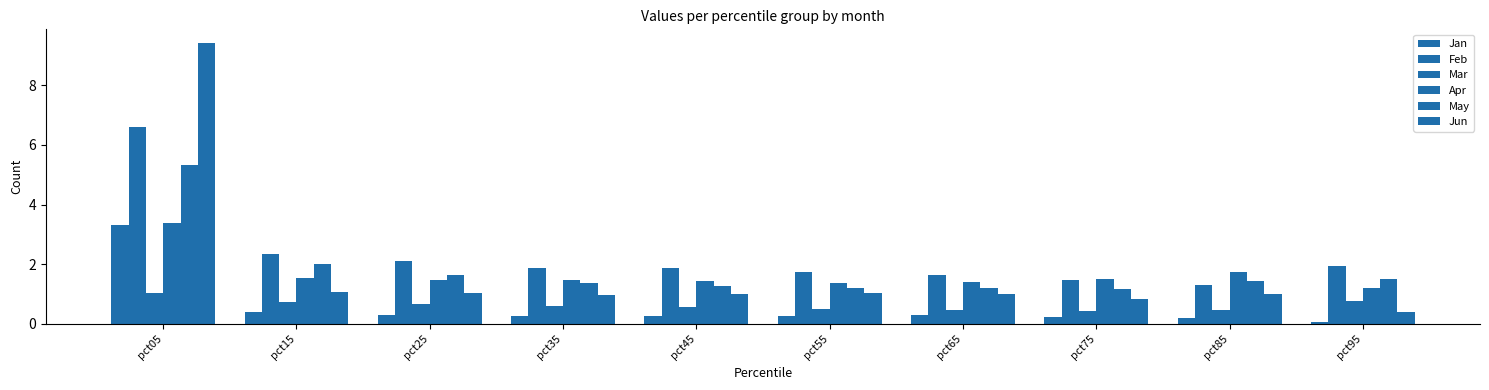

Are the bars horizontal?

No